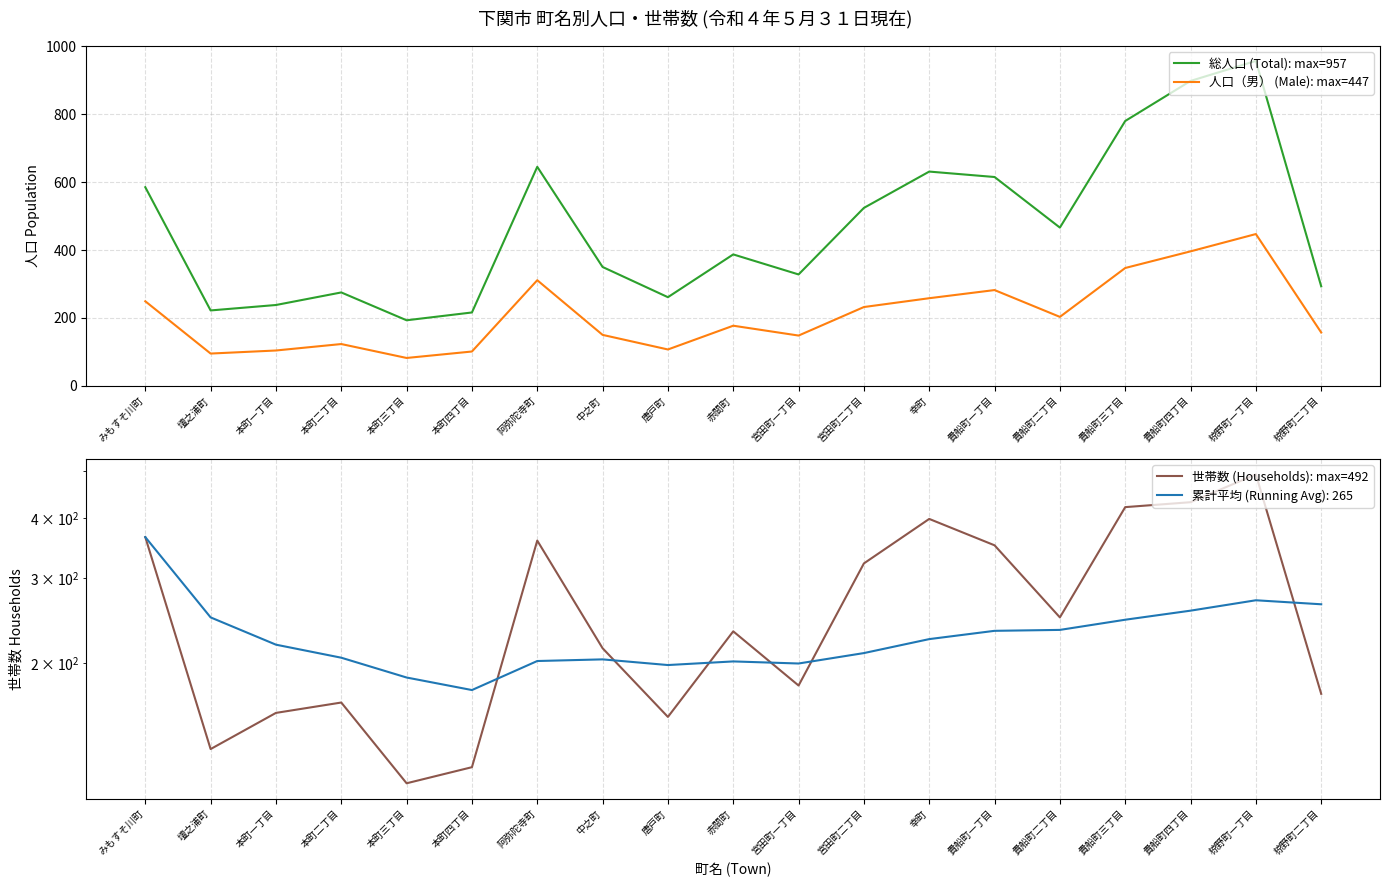

Between みもすそ川町 and 唐戸町, which series saw the biggest shift?

総人口 (Total): max=957